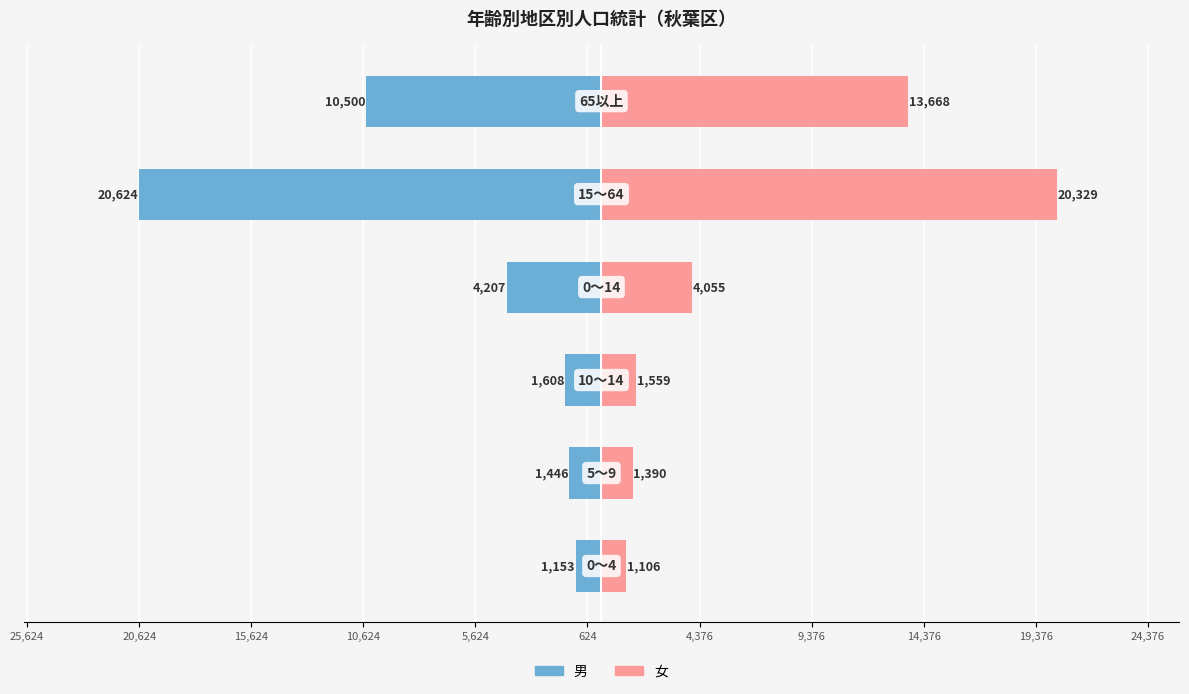

Which series changed the most between 5,624 and 624?

男